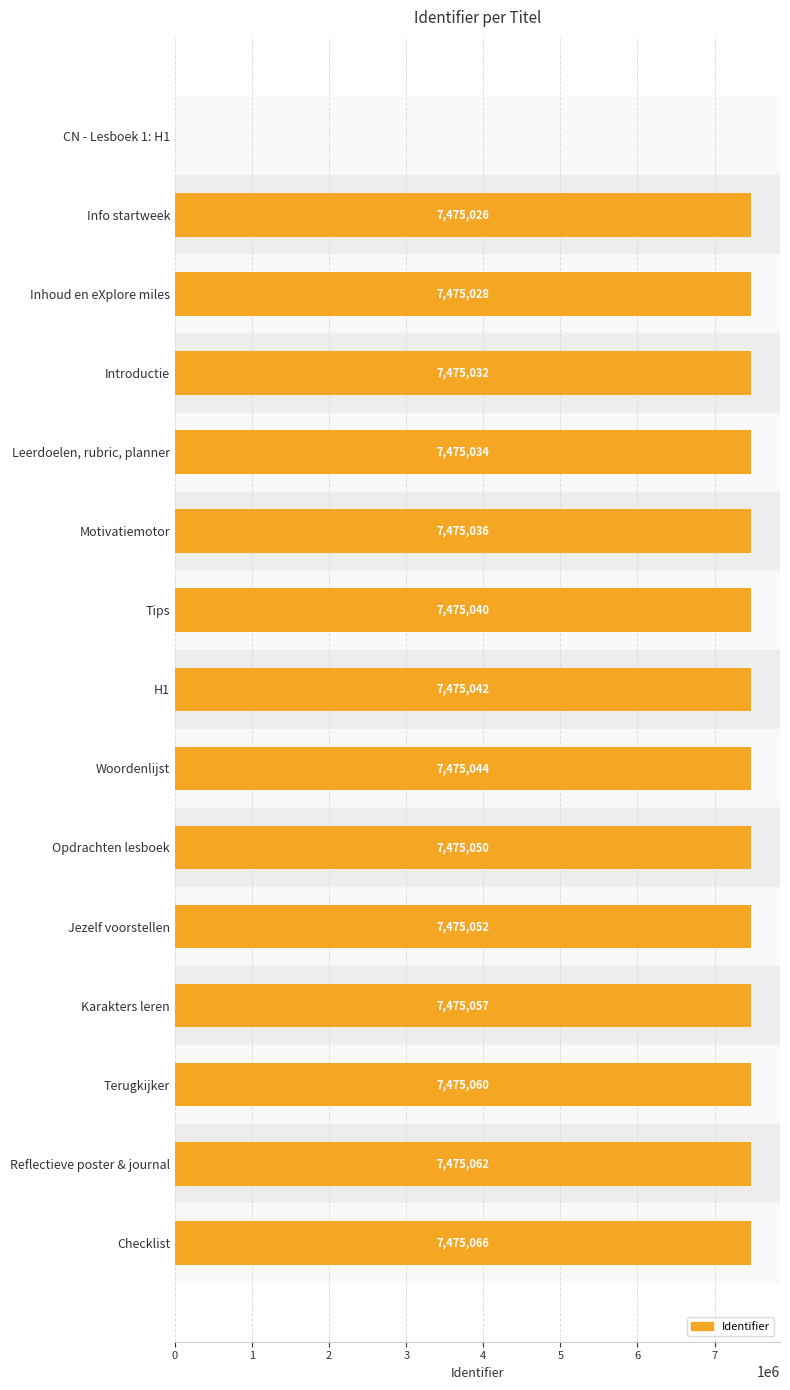

How many data points does each series have?

15